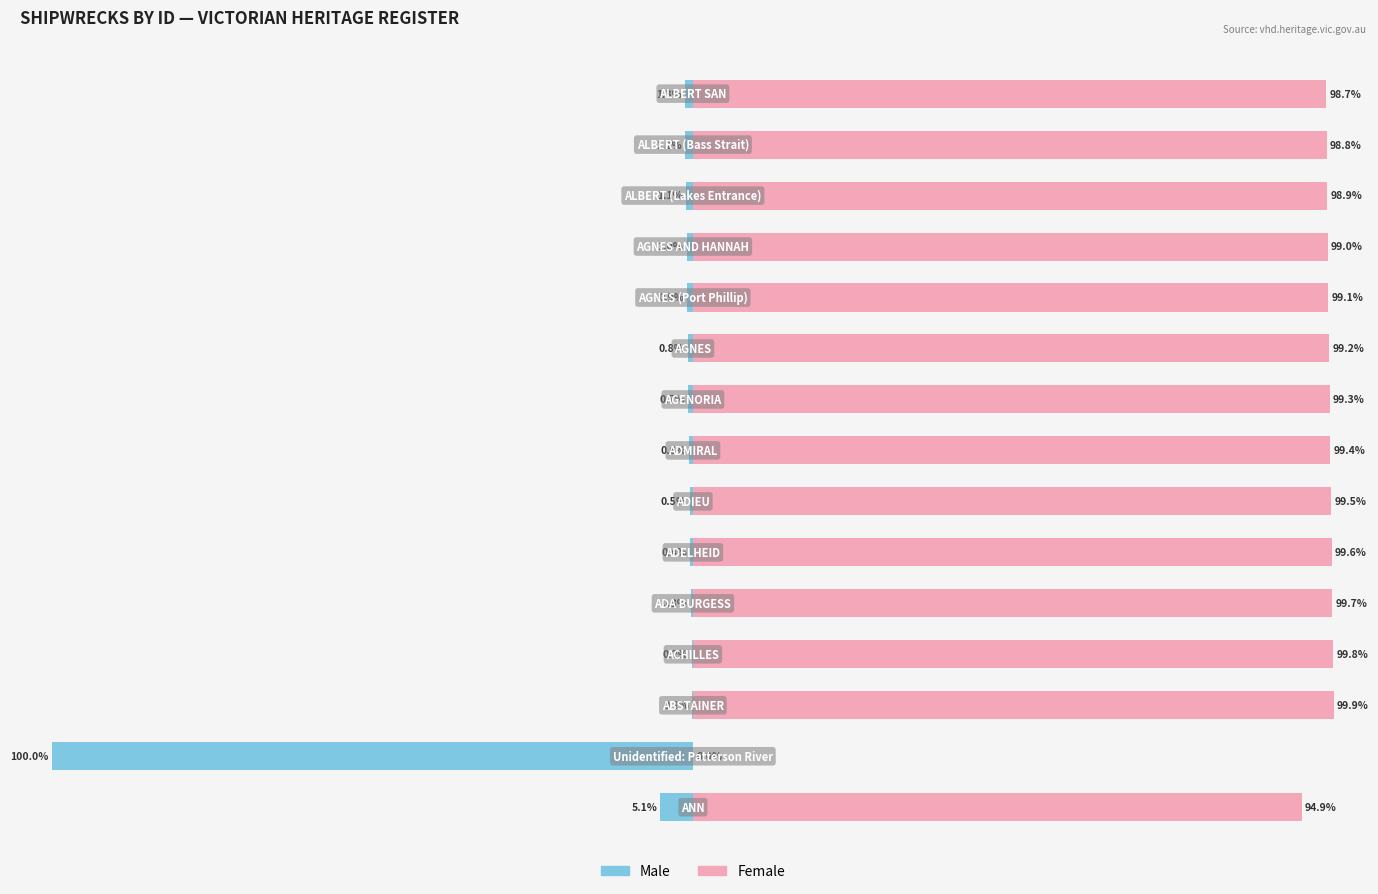

How many values in the Female series are below 99?

5